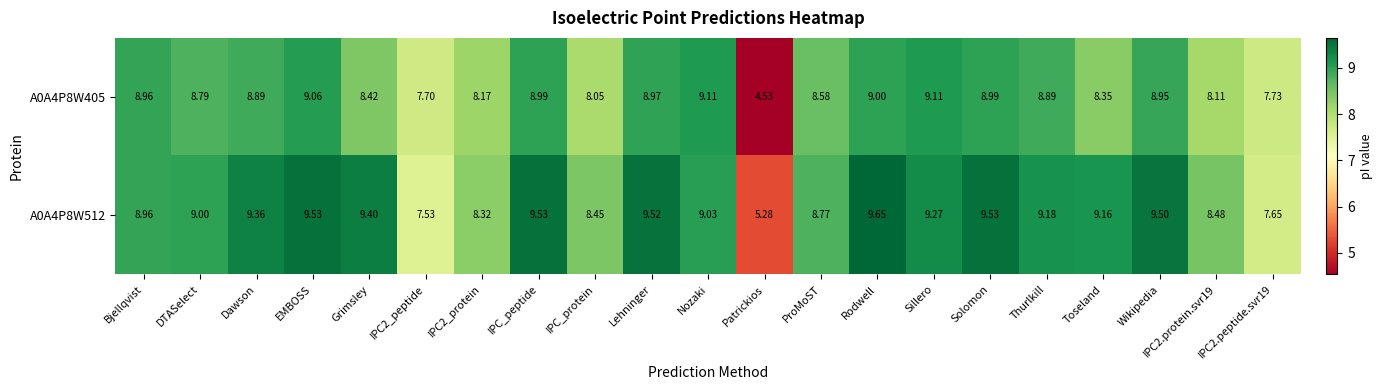

At which category does the chart reach its minimum across all series?

Patrickios